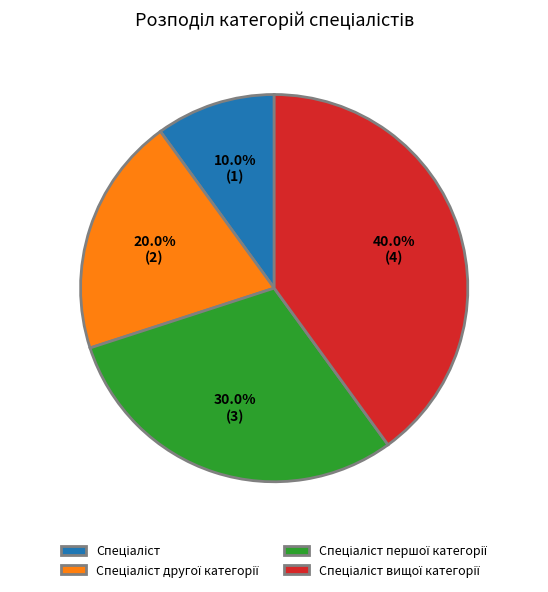

Is there a majority slice in this chart?

No